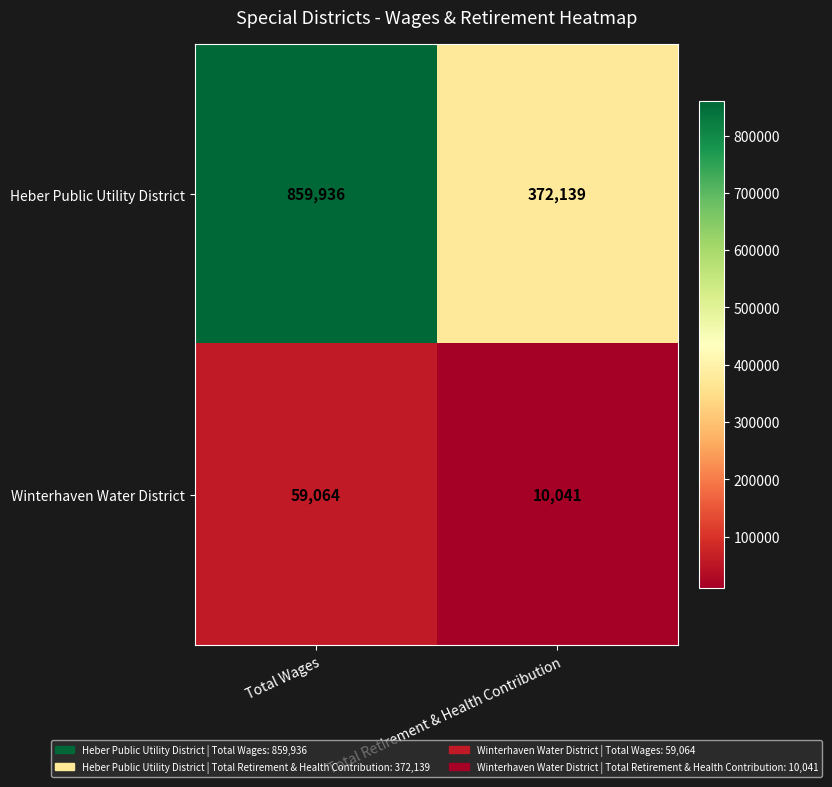

Which category has the highest value in the Winterhaven Water District series?

Total Wages